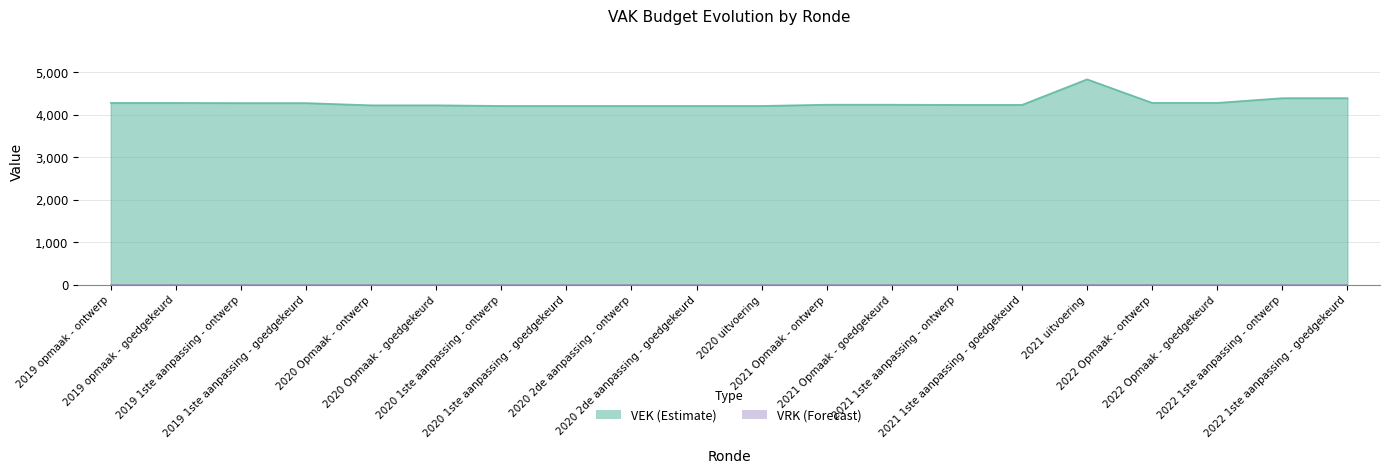

At which category does the data reach its first local peak?

2021 uitvoering